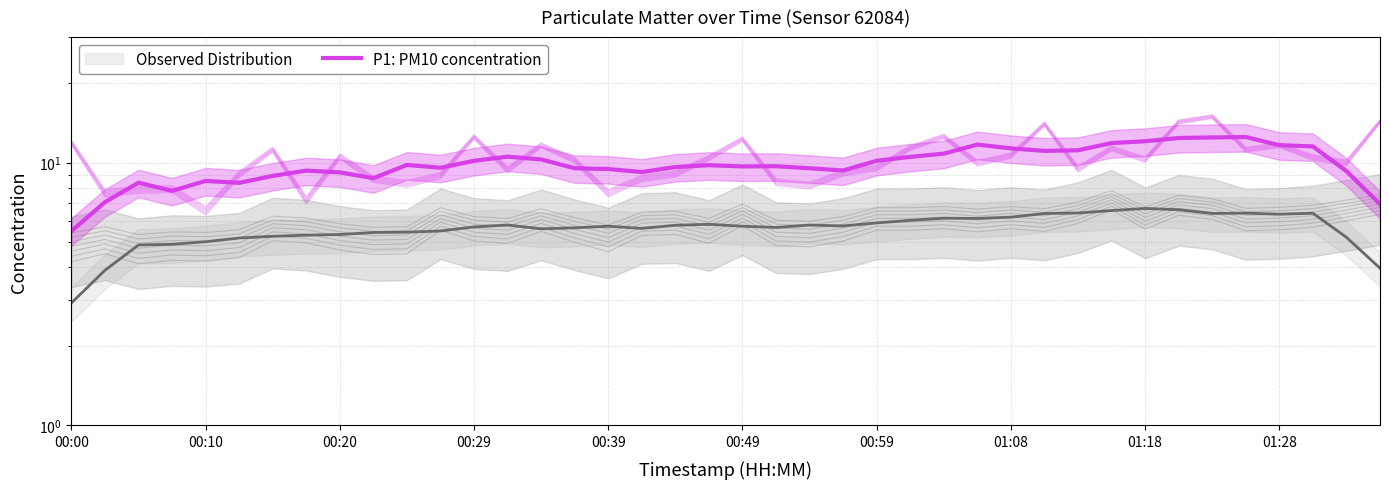

The value at 33 is 16.4. True or false?

False